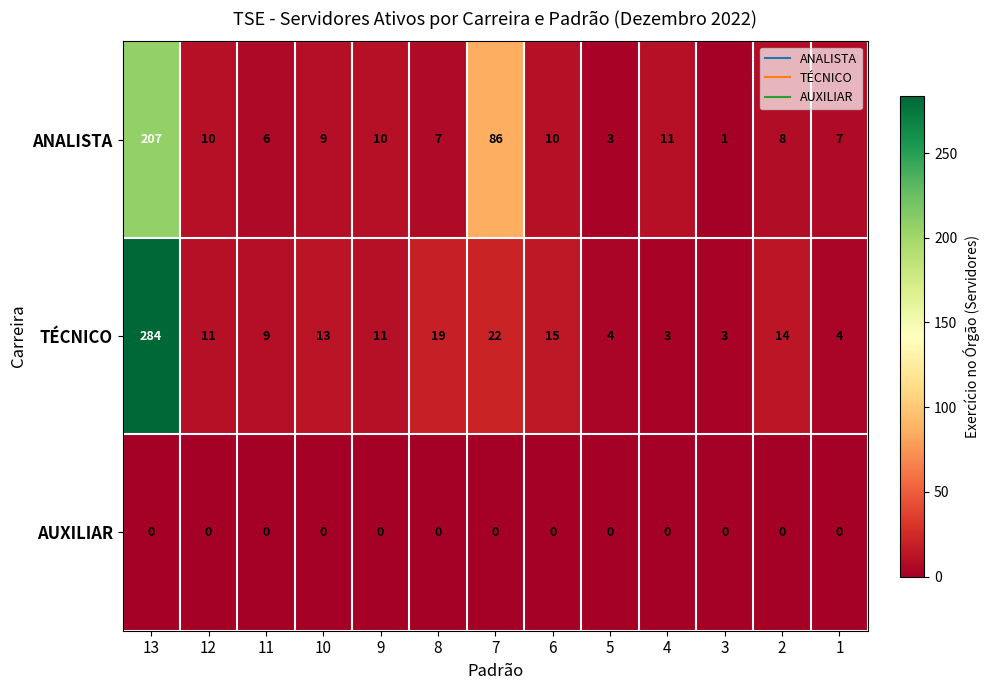

At which category is the sum across all series the highest?

13